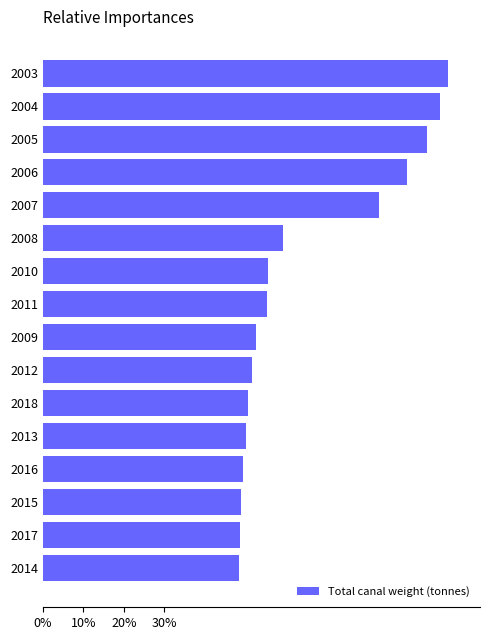

What is the smallest value displayed?

48.4